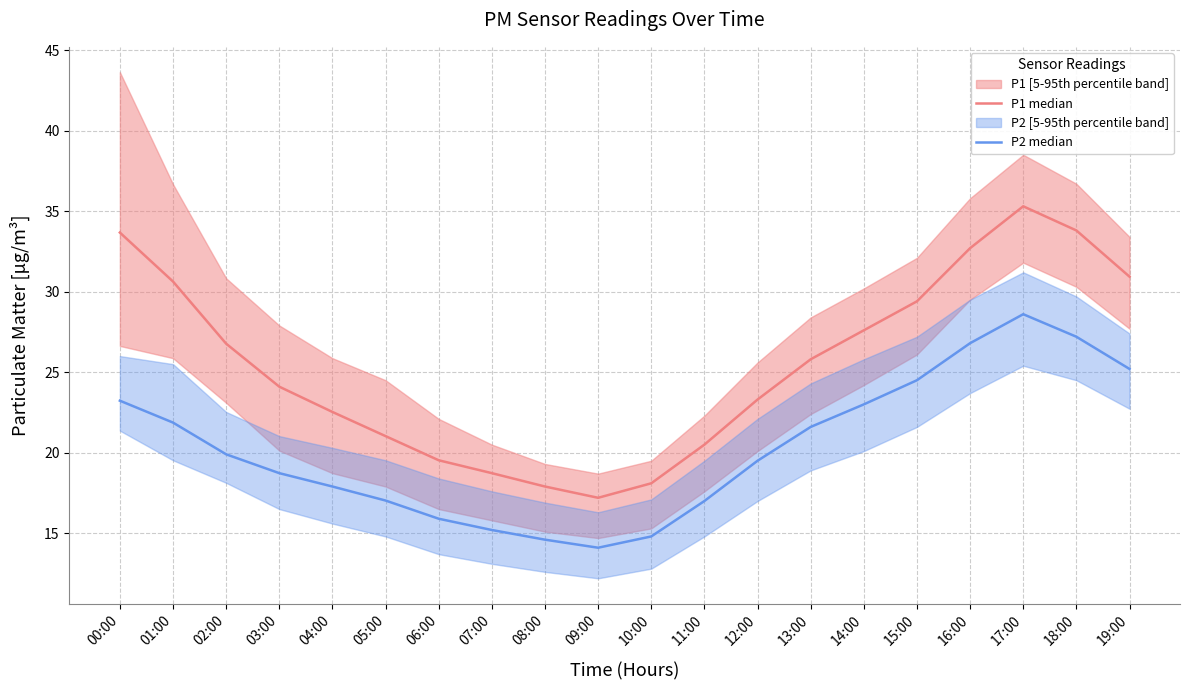

What position from the left is 02:00?

3